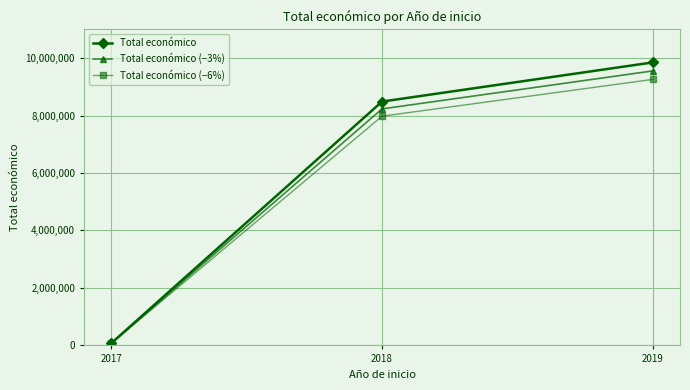

What is the value of the Total económico point at the 2nd from the left?

8484999.0